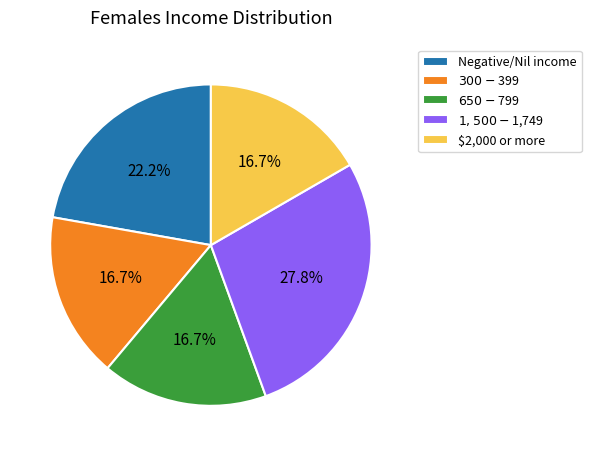

Which category has the biggest portion of the pie?

$1,500-$1,749